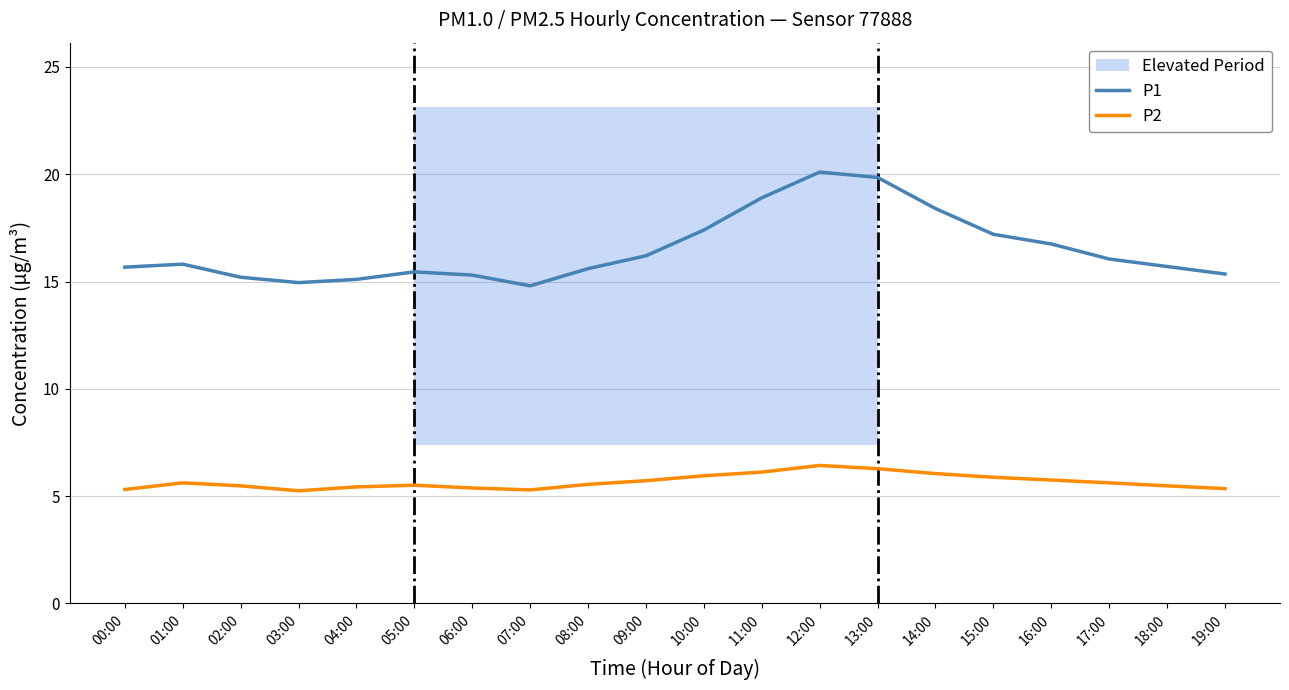

The value of P1 at 08:00 is 15.6. True or false?

True